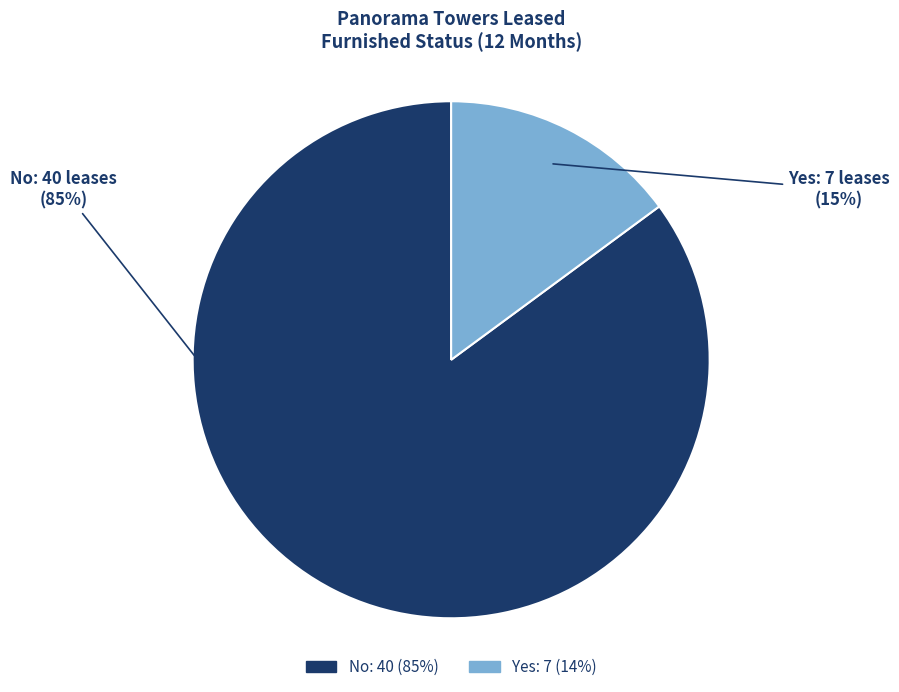

Which category accounts for the majority?

No